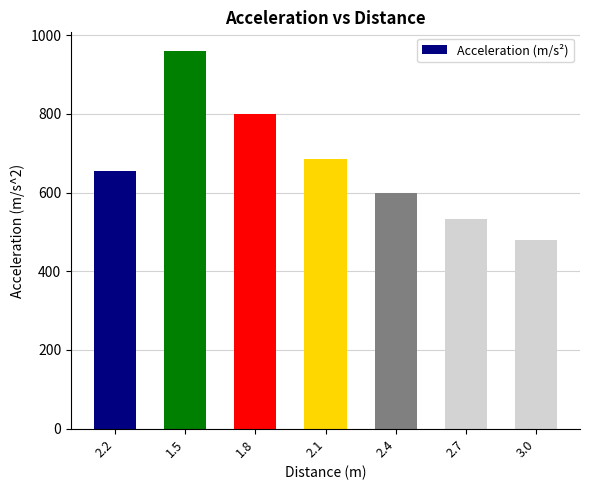

What is the difference between the maximum and minimum values?

479.5